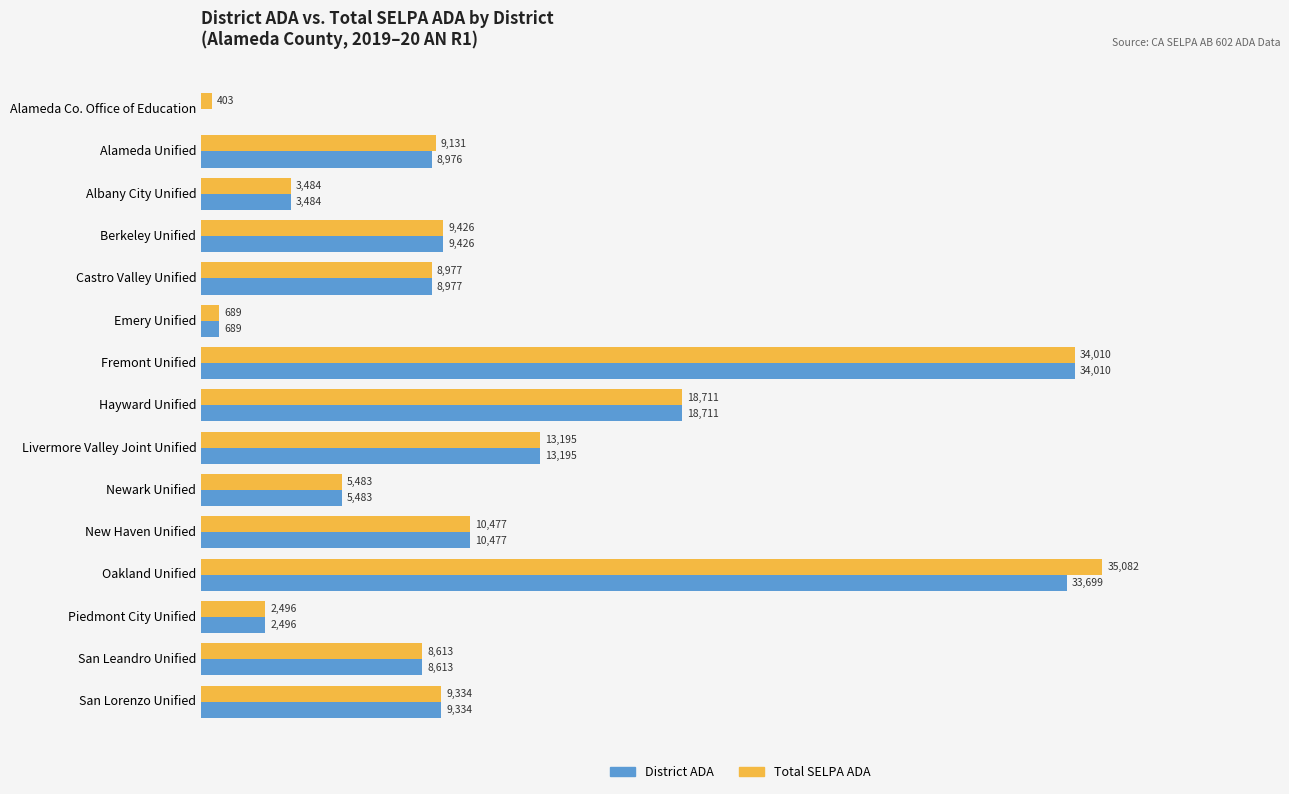

Where is District ADA nearest to the value 17005?

Hayward Unified